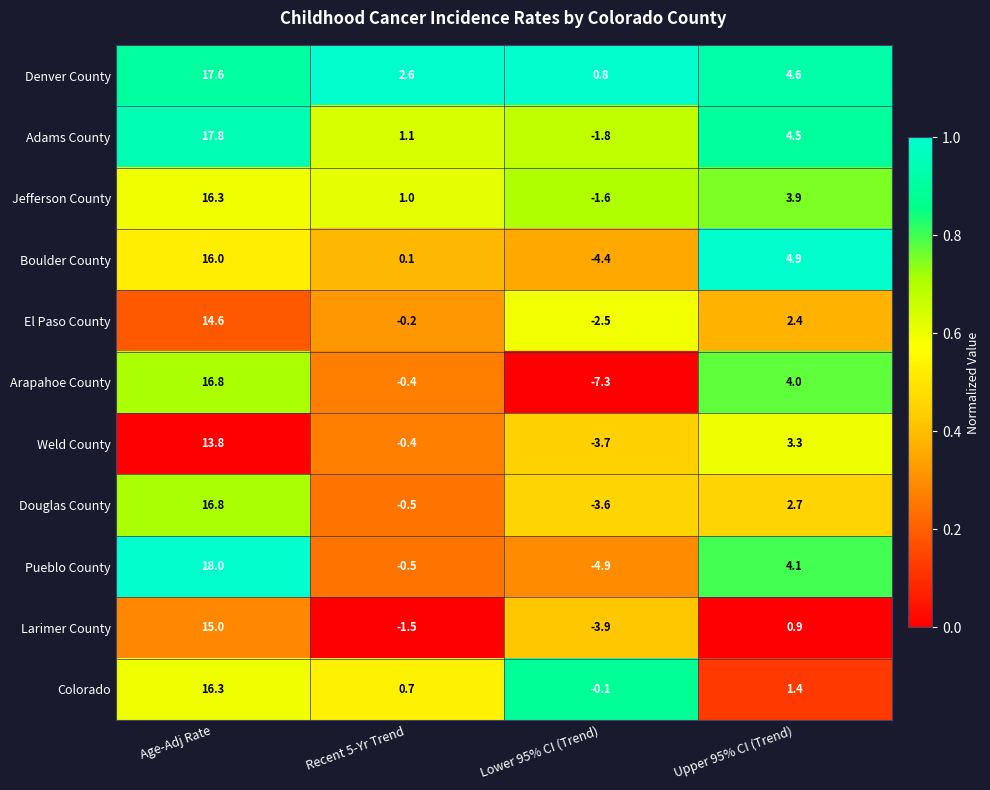

The Jefferson County series shows 1.6 at Recent 5-Yr Trend. True or false?

False